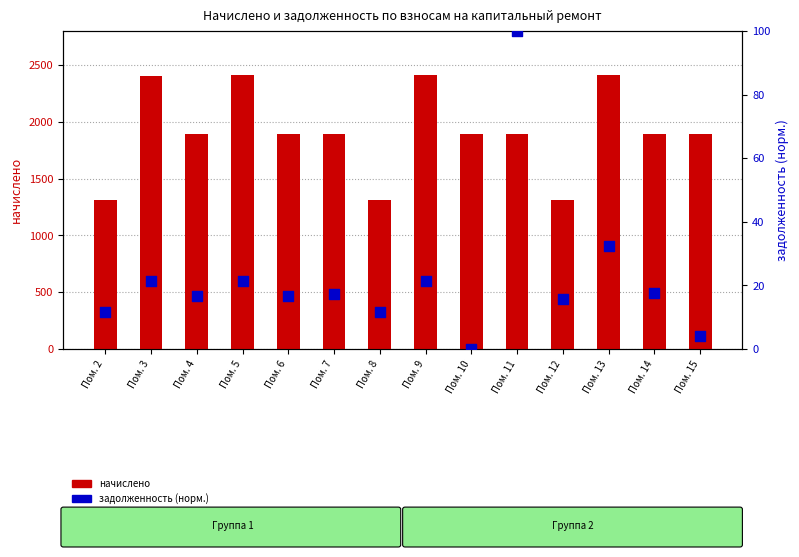

What are all the series names shown in the legend?

начислено, задолженность (норм.)